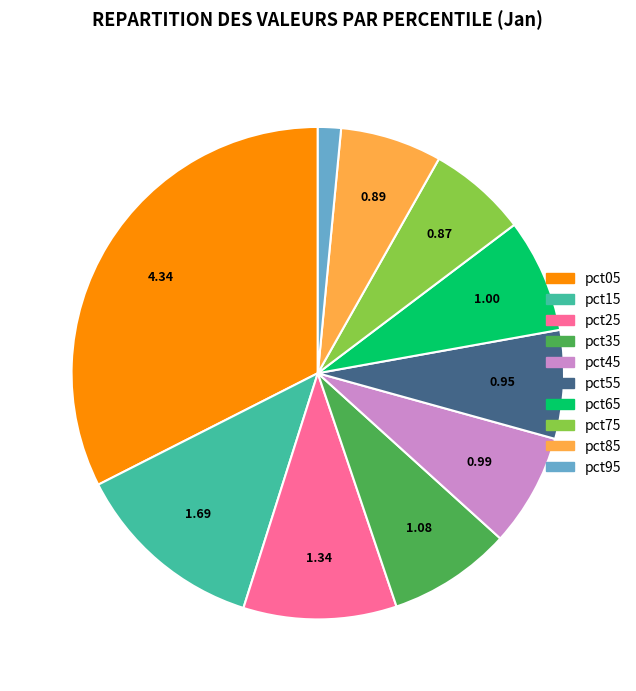

Does pct75 represent more than half of the total?

No